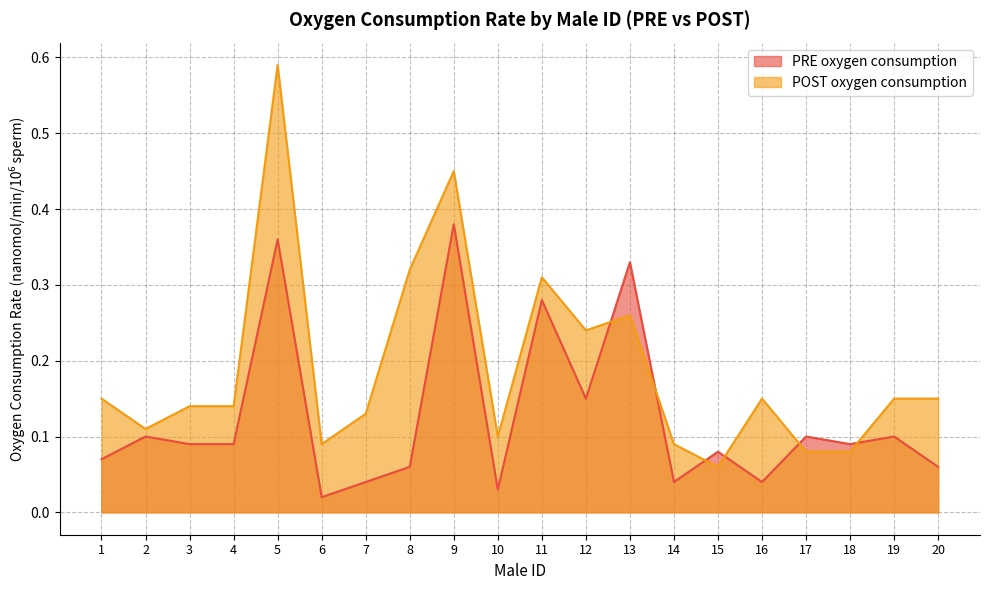

At which label does PRE oxygen consumption reach its minimum?

6